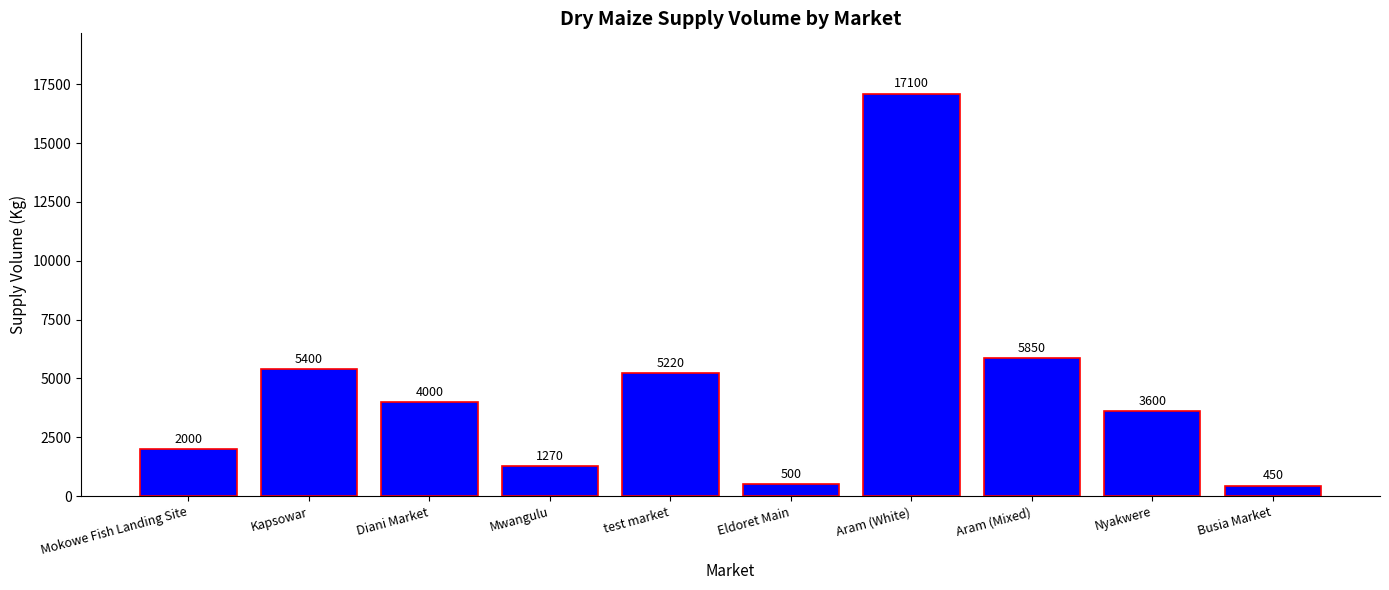

Reading right to left, what are all the values shown in this chart?

Busia Market=450	Nyakwere=3600	Aram (Mixed)=5850	Aram (White)=17100	Eldoret Main=500	test market=5220	Mwangulu=1270	Diani Market=4000	Kapsowar=5400	Mokowe Fish Landing Site=2000